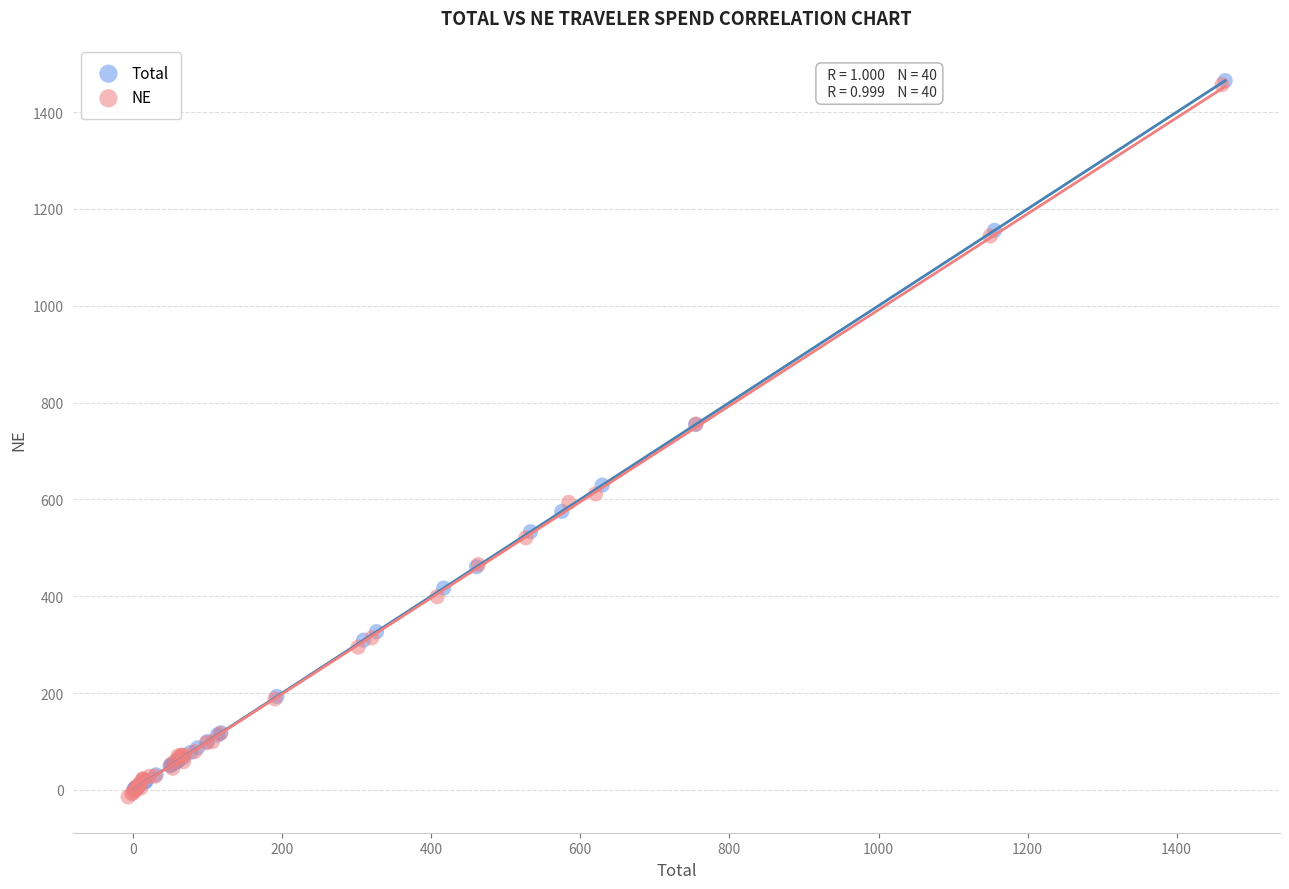

Which series has the widest spread of Y values?

NE